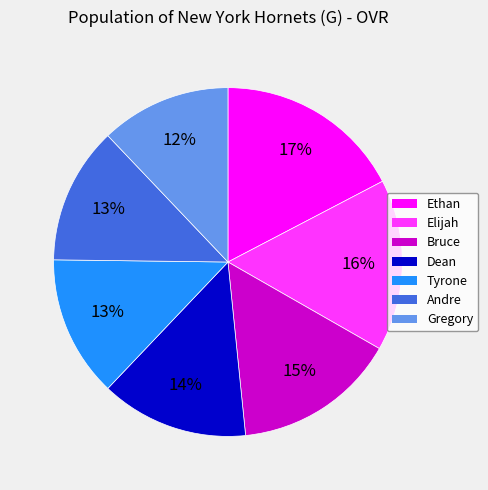

Does Dean account for over 50% of the chart?

No